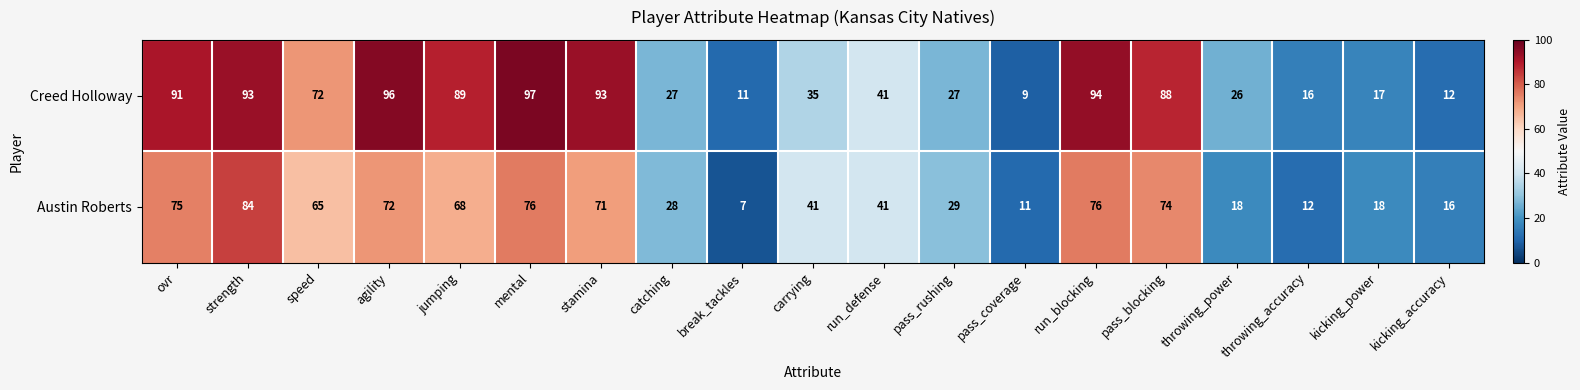

The Creed Holloway series shows 14 at throwing_power. True or false?

False